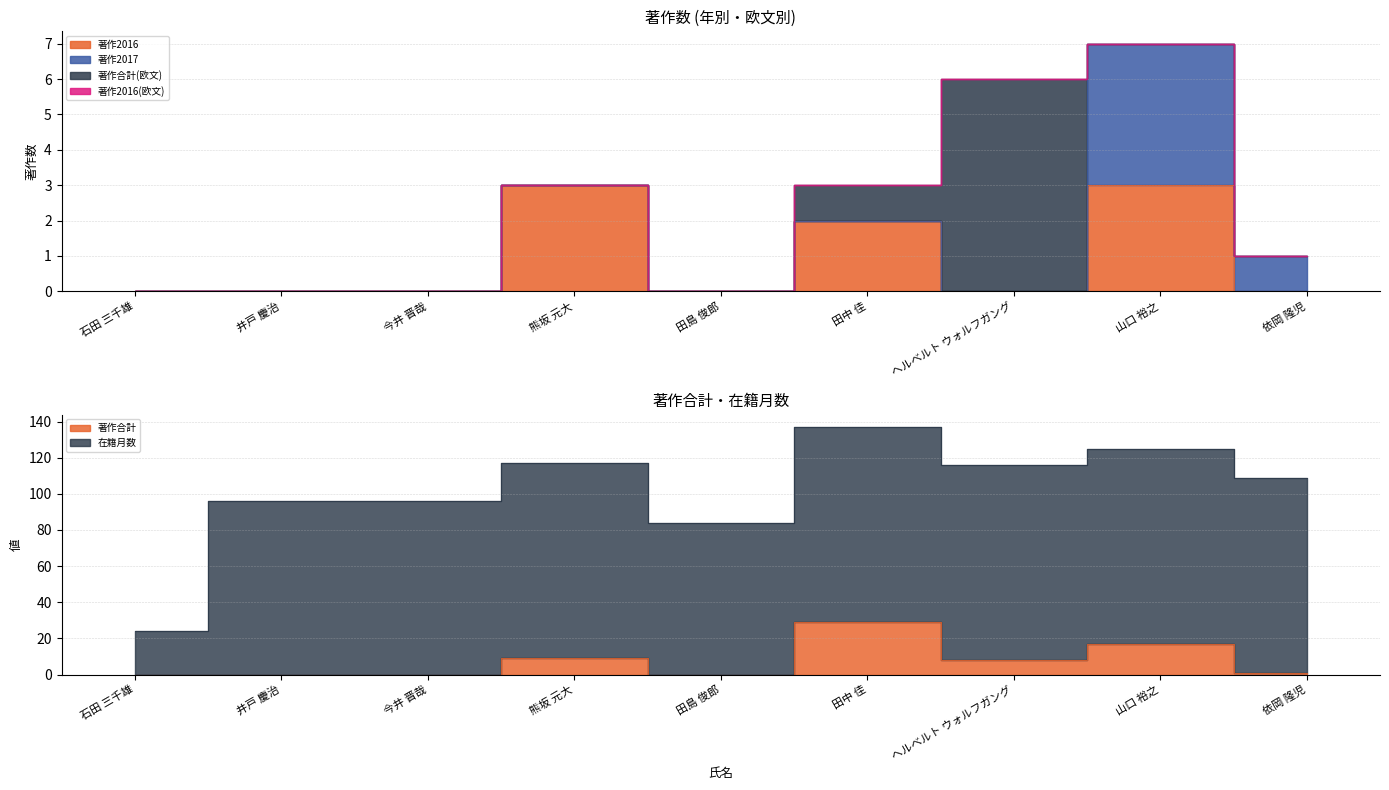

Which series has the largest total across all categories?

在籍月数